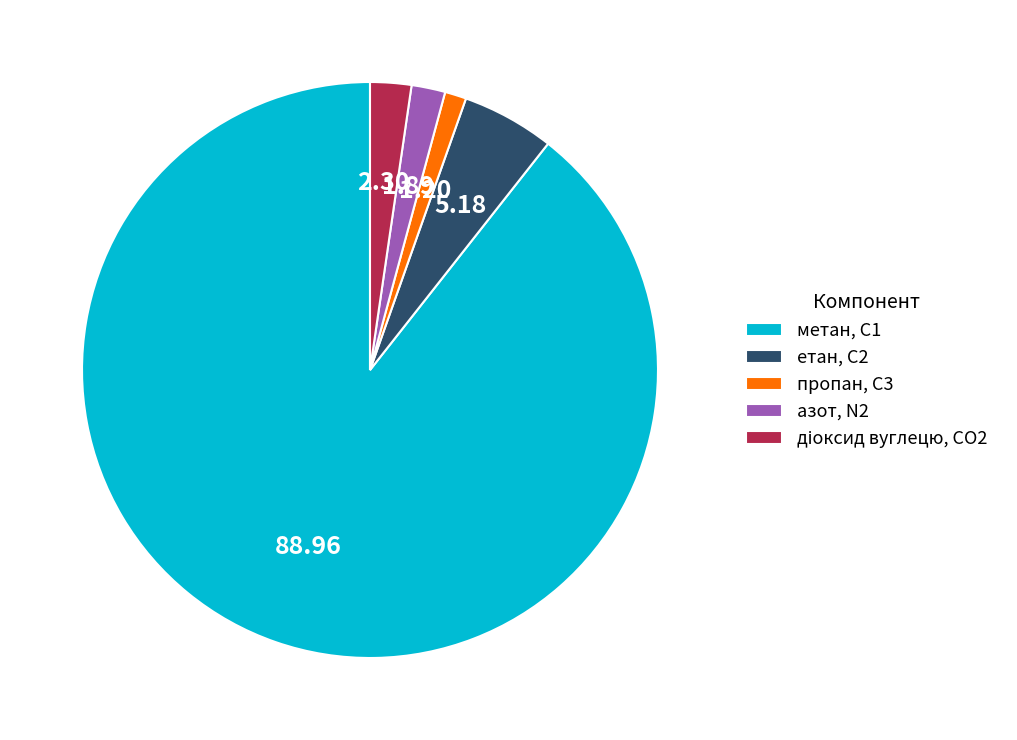

Which has a higher value, метан, С1 or пропан, С3?

метан, С1